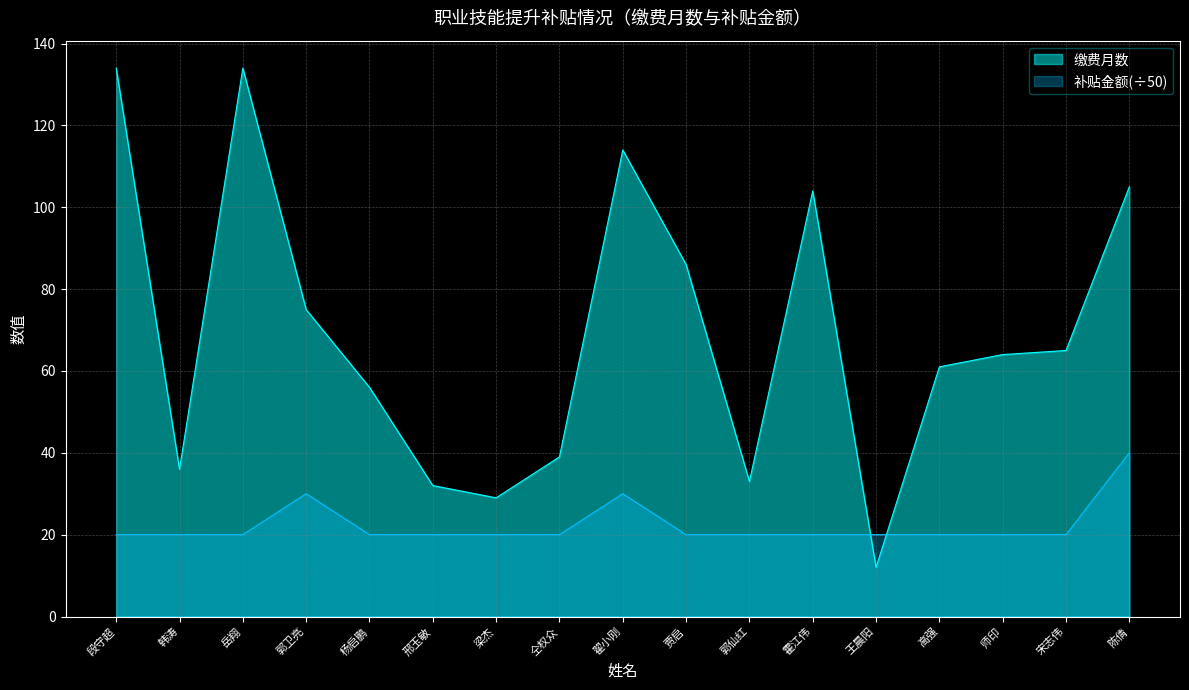

Does the chart display data point markers on the line(s)?

No